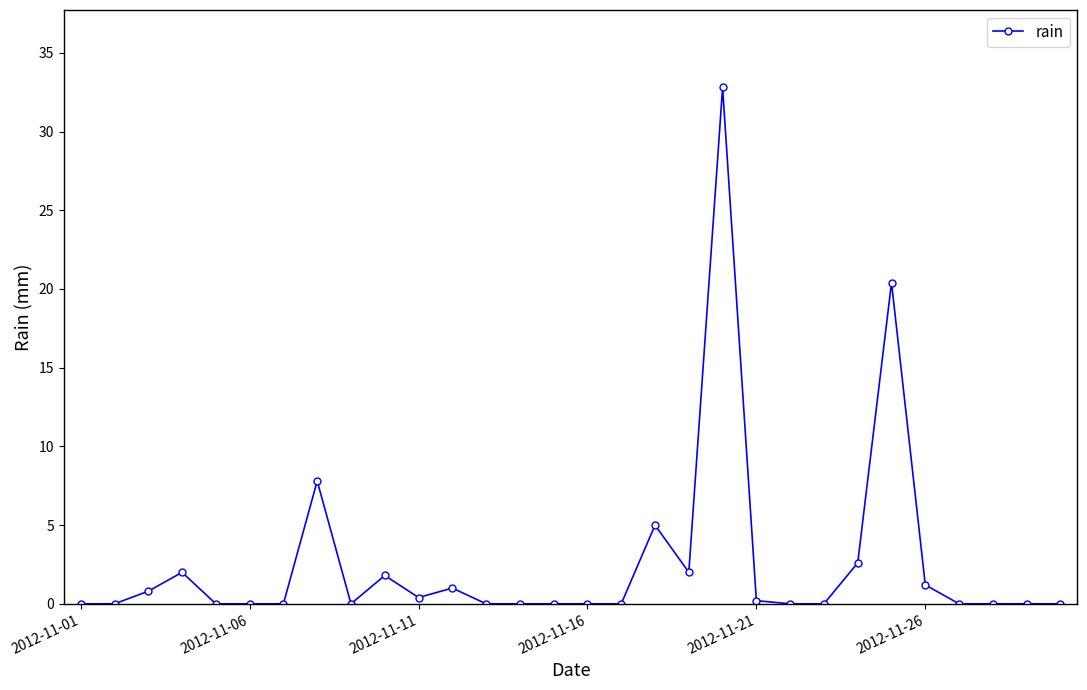

True or false: the data has more than 0 interior local peaks.

True